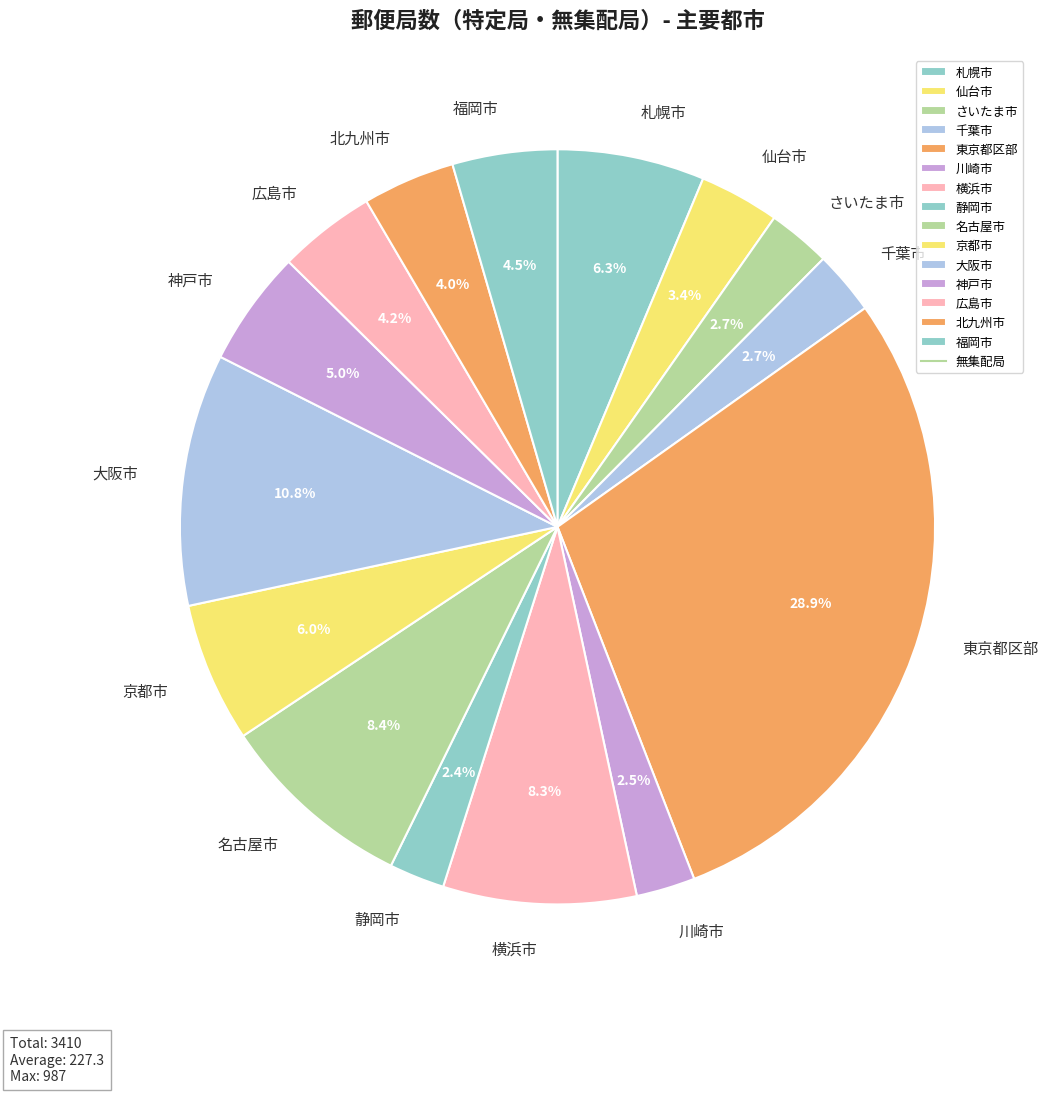

Does 川崎市 account for over 50% of the chart?

No